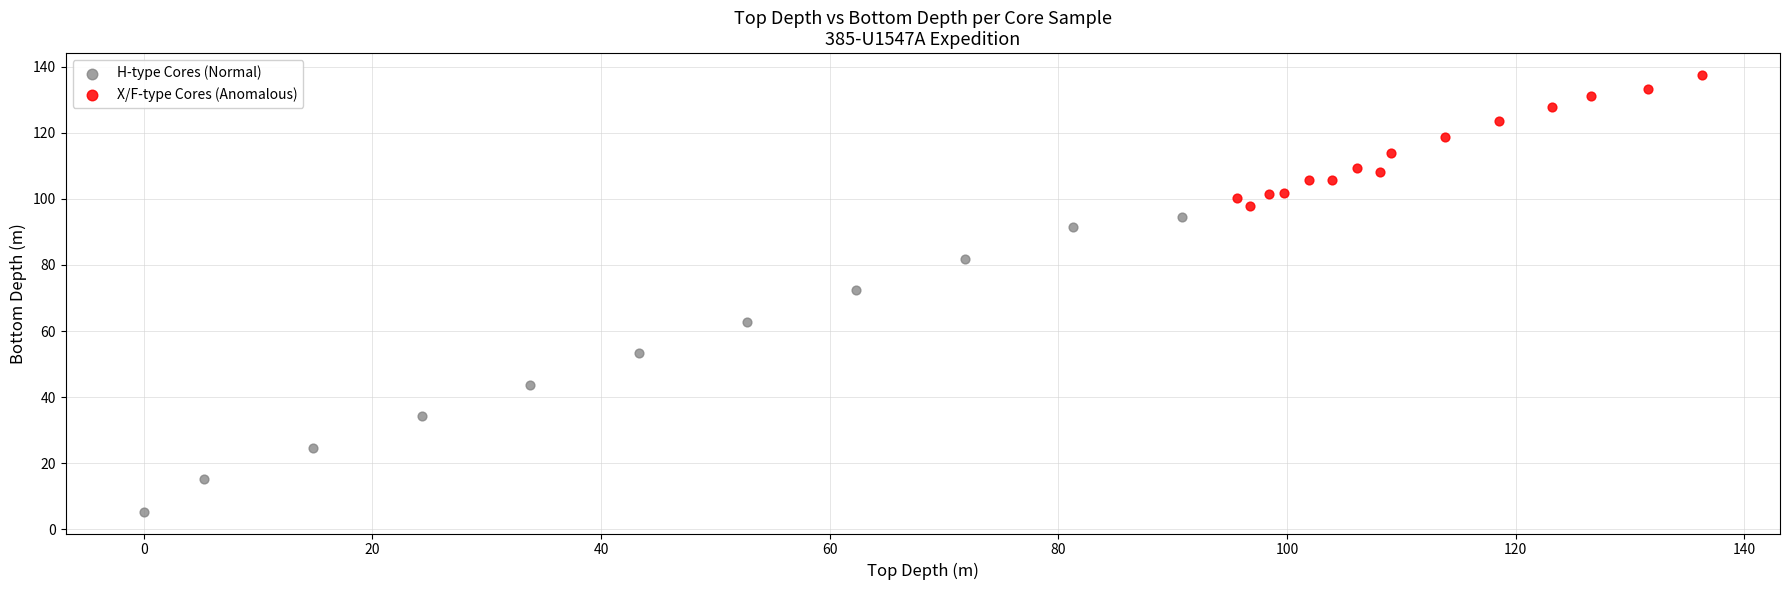

Which series has the largest Y range (max minus min)?

H-type Cores (Normal)